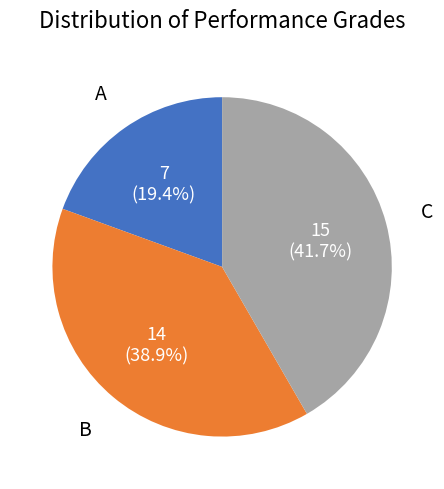

What portion of the pie excludes A?

80.6%